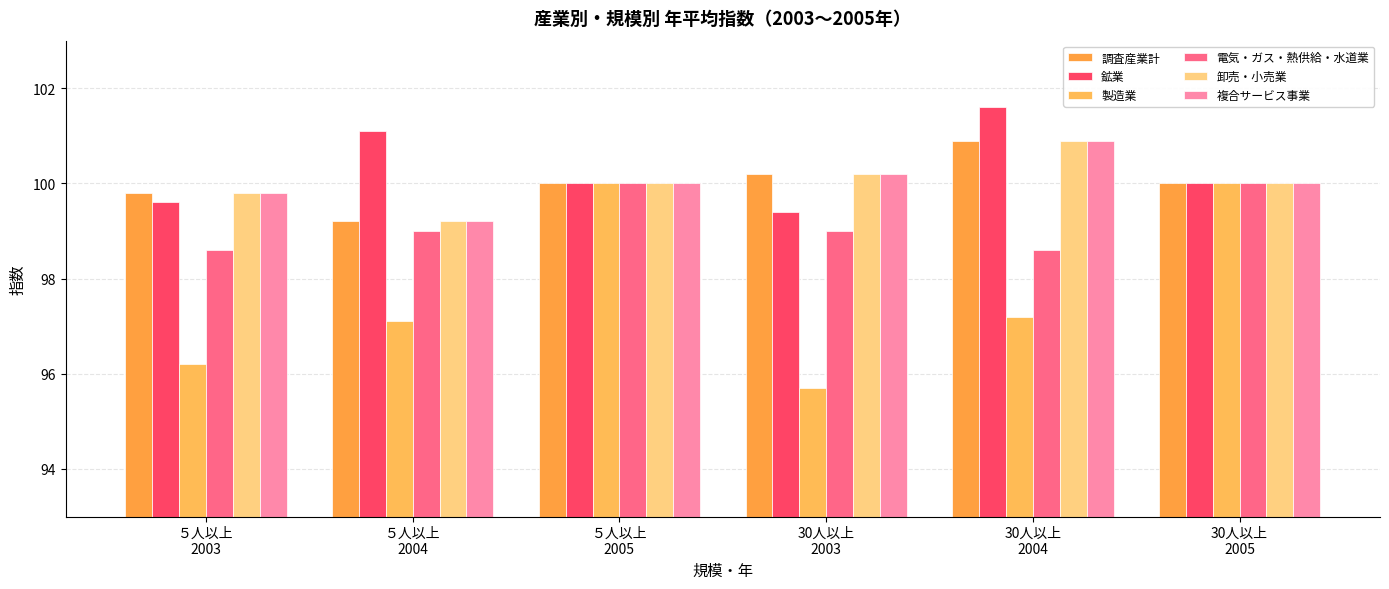

The 複合サービス事業 series shows 100.0 at ５人以上
2005. True or false?

True